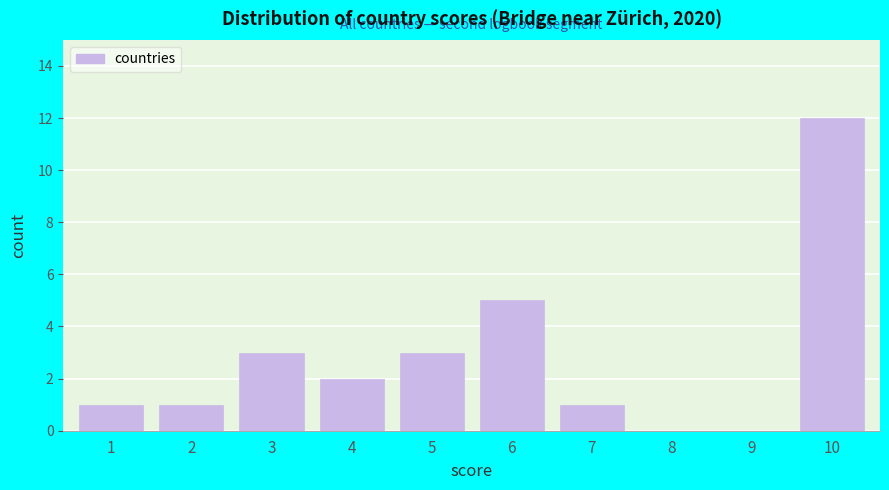

Reading right to left, list all the values displayed in this chart.

10=12	9=0	8=0	7=1	6=5	5=3	4=2	3=3	2=1	1=1